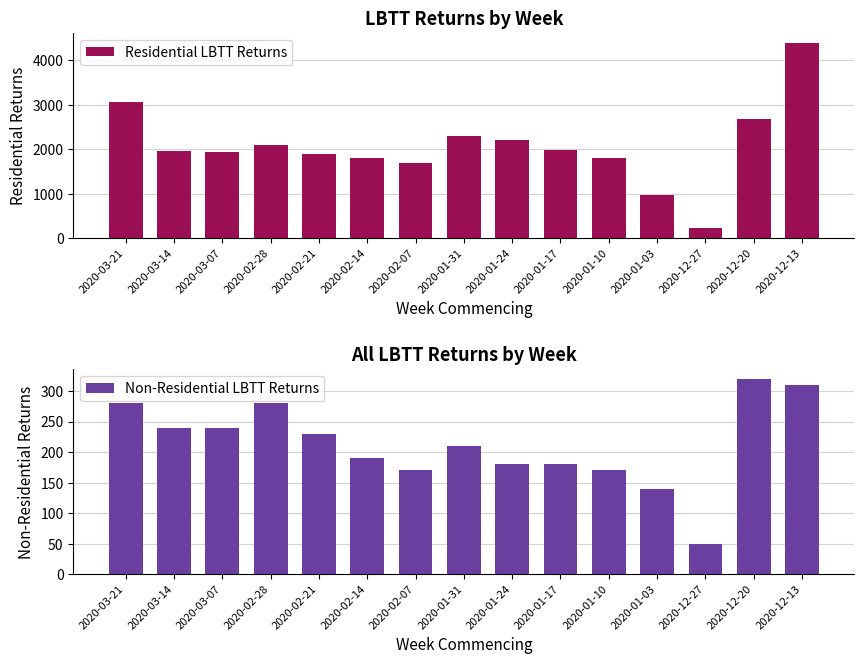

At which label does Non-Residential LBTT Returns first exceed 210?

2020-03-21